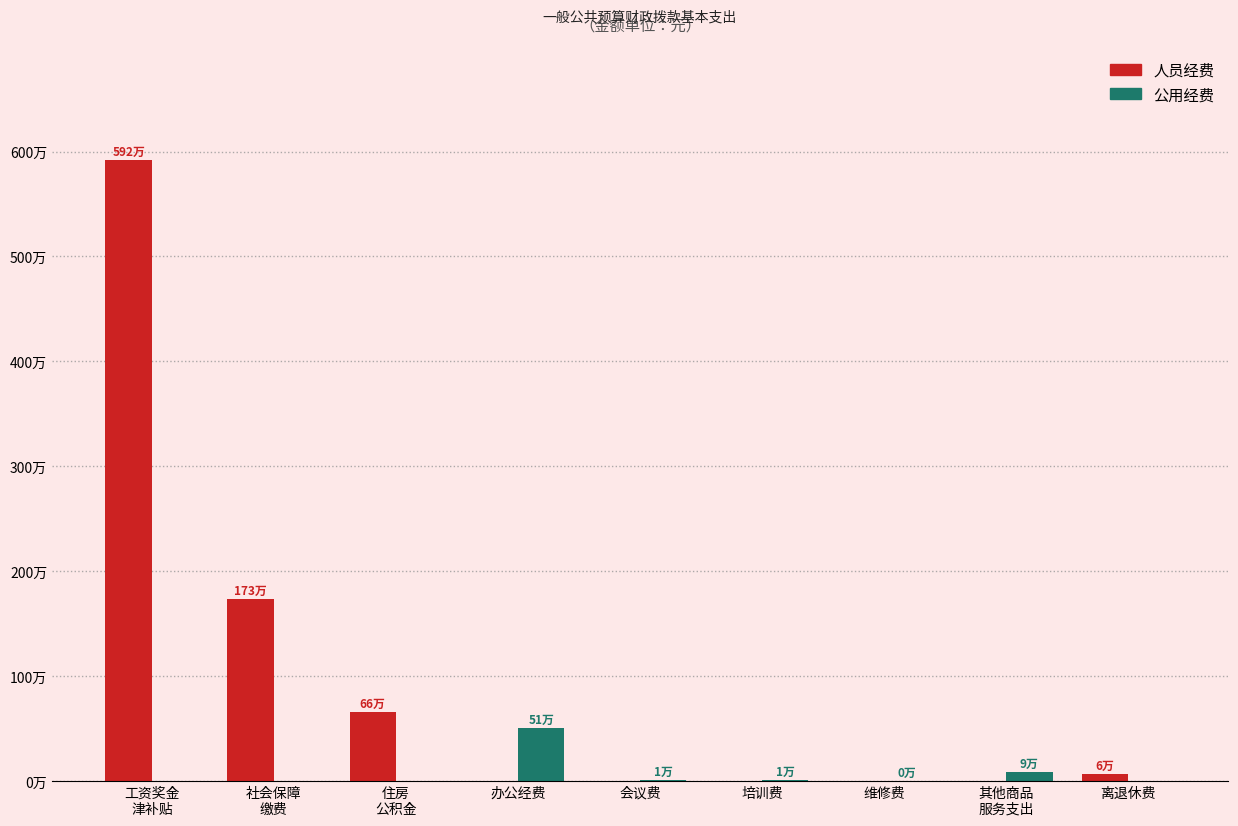

At 维修费, list the series in order from smallest to largest.

人员经费, 公用经费